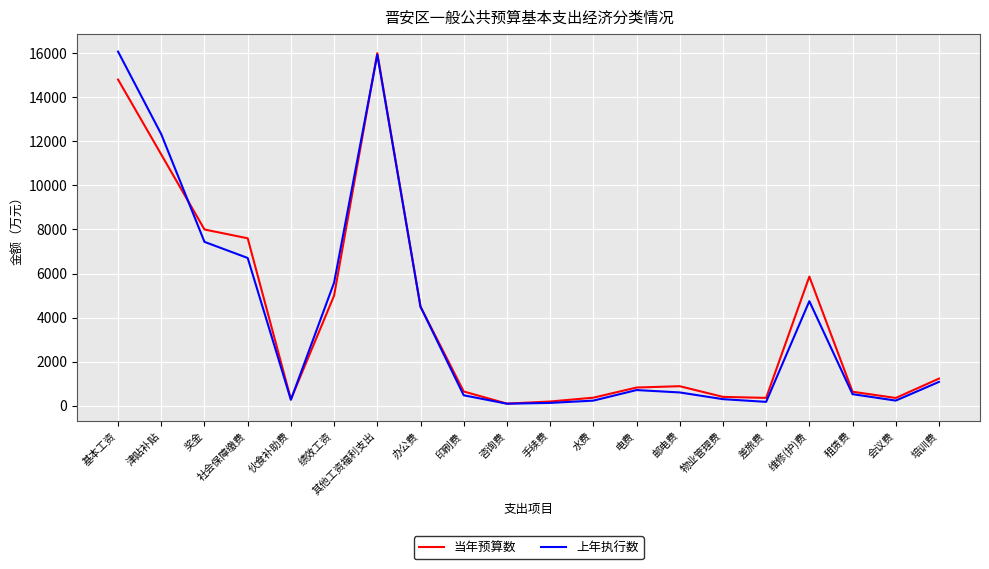

Where is the first local minimum for 上年执行数?

伙食补助费